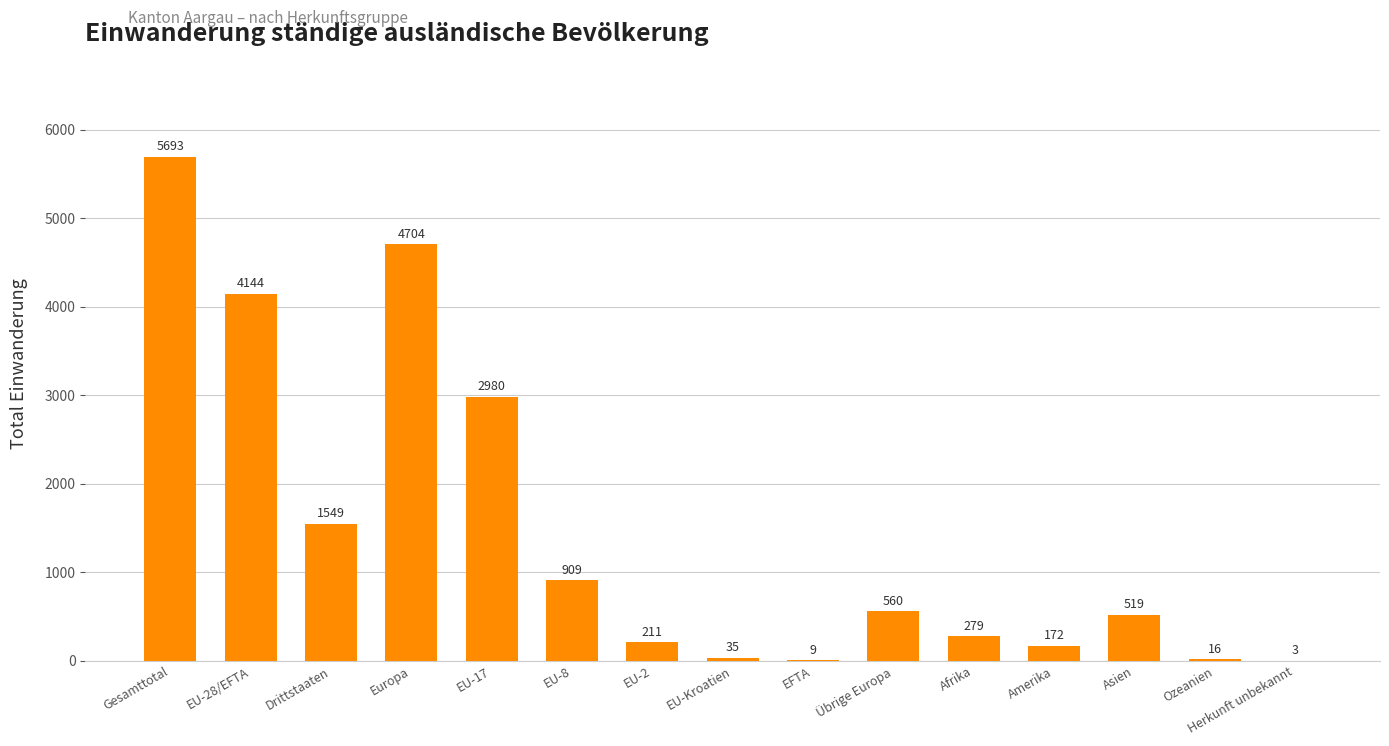

How many categories are shown in the chart?

15